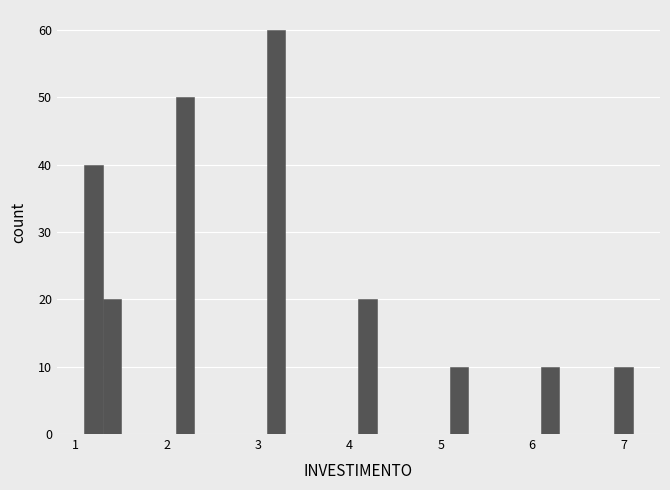

Around what value on the x-axis is the tallest bar? Give the approximate position of its centre, as read against the axis.

3.2